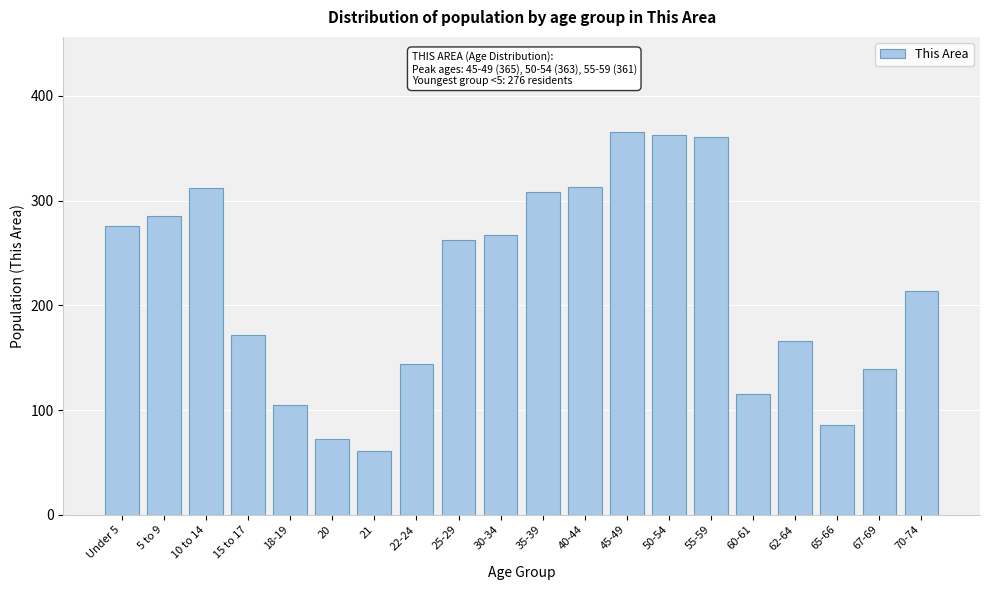

What is the value of the 14th bar from the left?

363